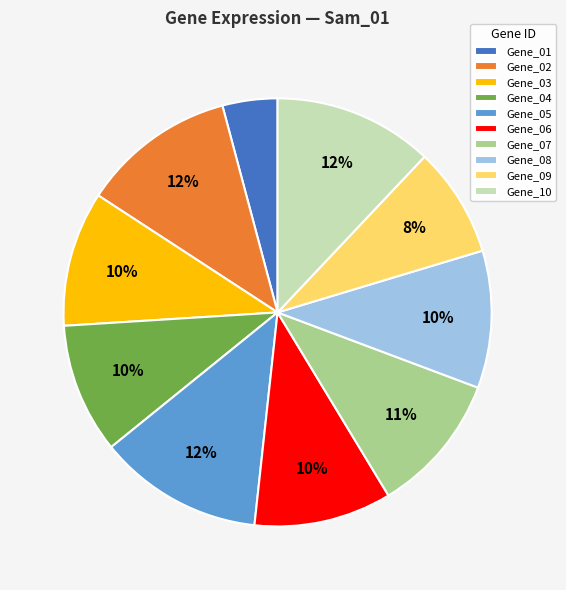

To the nearest percent, what is the average slice percentage?

10%